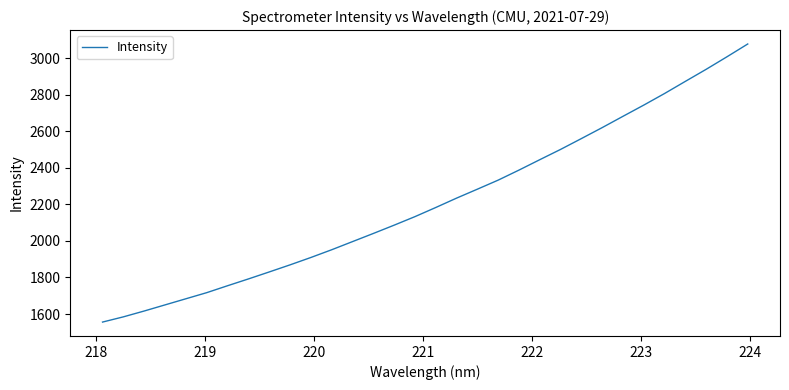

True or false: the data has more than 0 interior local peaks.

False